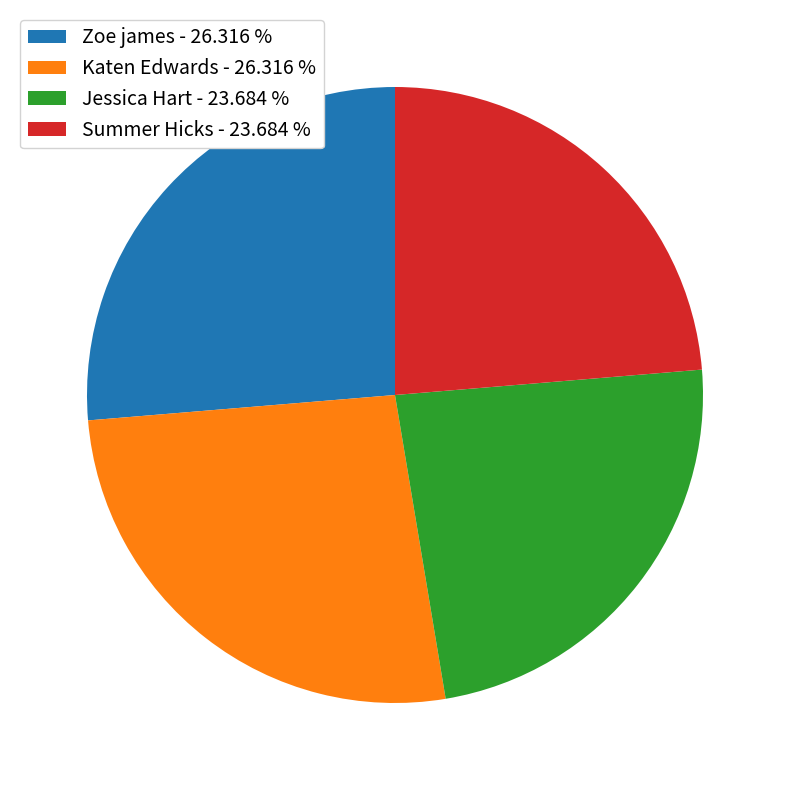

Is it true that Jessica Hart is 16% of the pie?

False